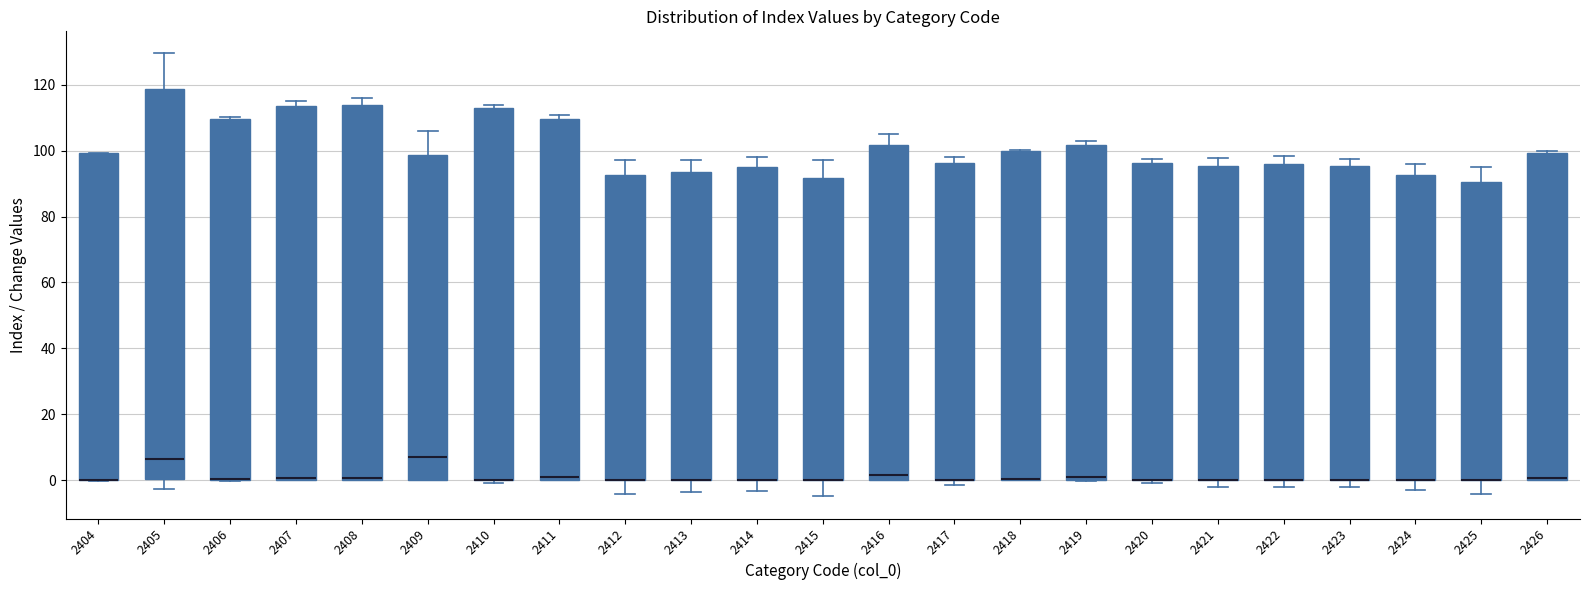

Where is the lower edge of the box at x = 2410 on the y-axis? The values are not printed on the chart, so give them approximately, as read against the axis.

0